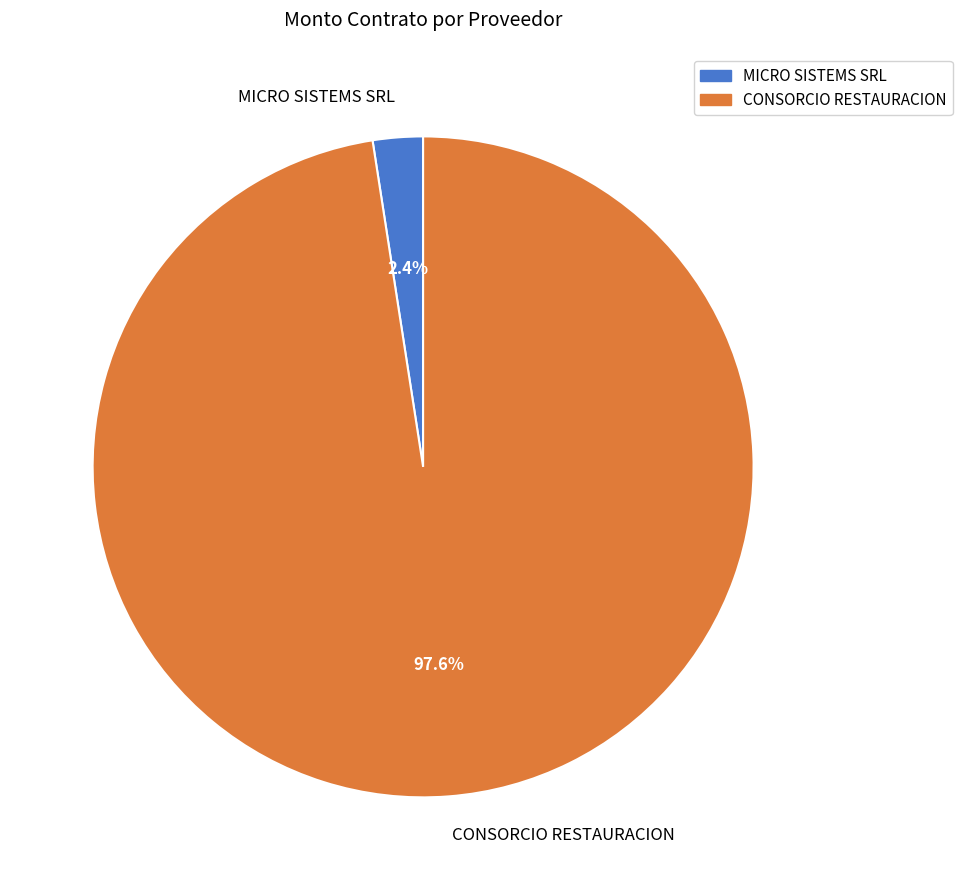

Is MICRO SISTEMS SRL the majority of the pie?

No